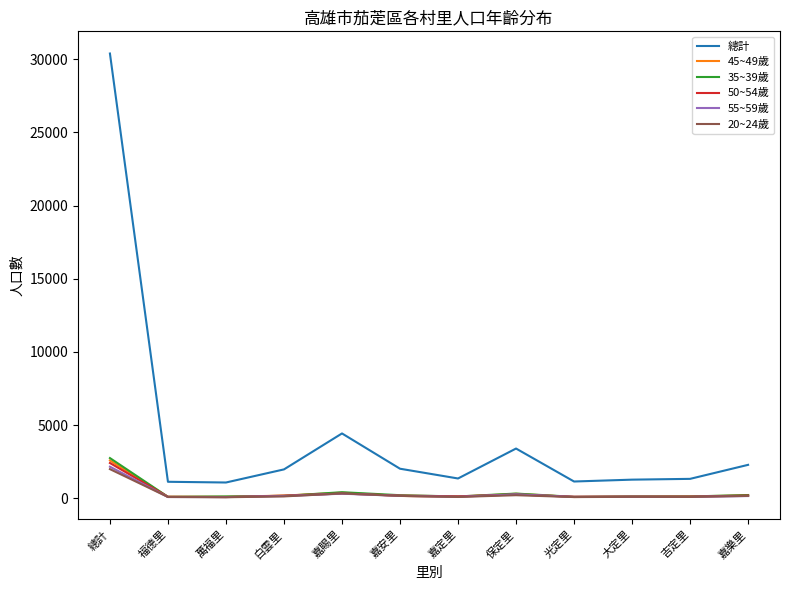

What is the difference between the second highest and second lowest values in the 總計 series?

3305